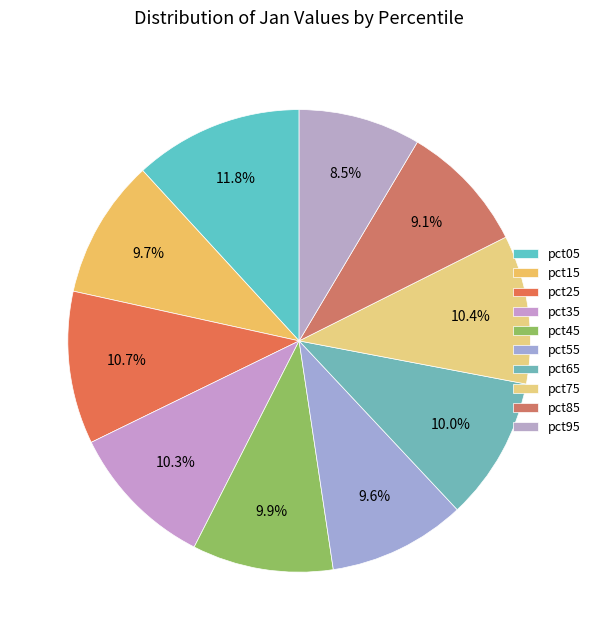

To the nearest percent, what is the difference between the pct85 and pct45 slice percentages?

1%